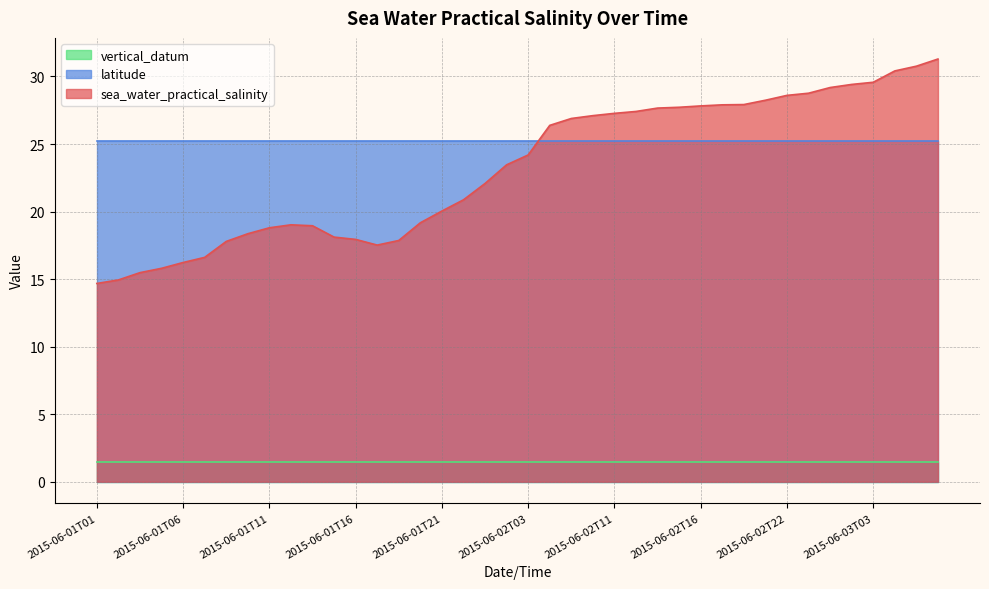

At which category does sea_water_practical_salinity reach its first local valley?

2015-06-01T17